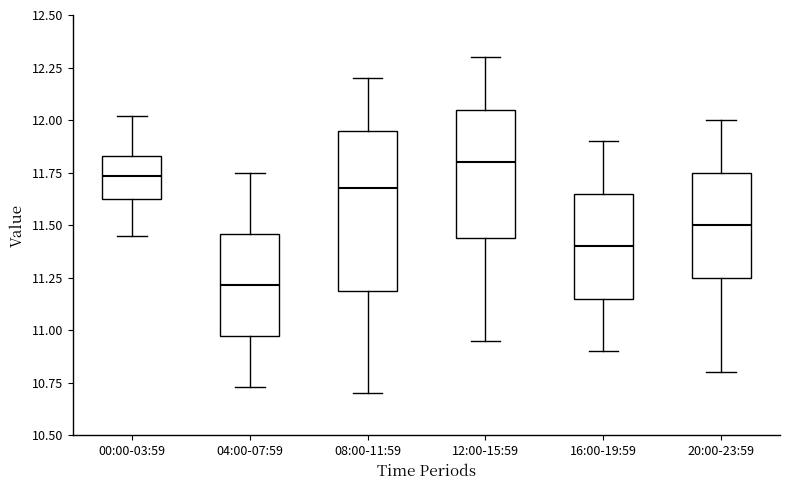

Reading left to right, transcribe this box plot: for each box, give where its median line is, the range the box spans, and where its two whiskers end, as read against the y-axis. The values are not printed on the chart, so give them approximately, as read against the axis.

00:00-03:59: median 11.75, box 11.65 to 11.85, whiskers 11.45 to 12.00
04:00-07:59: median 11.20, box 10.95 to 11.45, whiskers 10.75 to 11.75
08:00-11:59: median 11.70, box 11.20 to 11.95, whiskers 10.70 to 12.20
12:00-15:59: median 11.80, box 11.45 to 12.05, whiskers 10.95 to 12.30
16:00-19:59: median 11.40, box 11.15 to 11.65, whiskers 10.90 to 11.90
20:00-23:59: median 11.50, box 11.25 to 11.75, whiskers 10.80 to 12.00